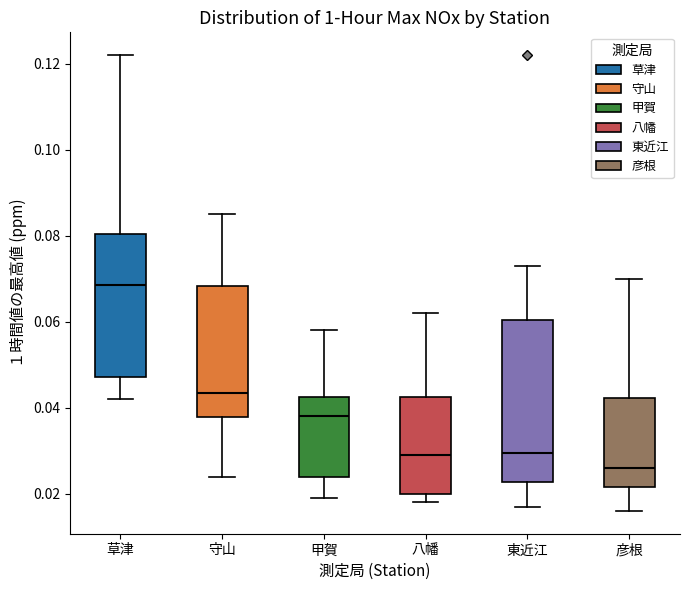

Reading left to right, read every box against the y-axis: the position of its median line, the range the box covers, and the ends of its whiskers. The values are not printed on the chart, so give them approximately, as read against the axis.

草津: median 0.068, box 0.048 to 0.080, whiskers 0.042 to 0.122
守山: median 0.044, box 0.038 to 0.068, whiskers 0.024 to 0.086
甲賀: median 0.038, box 0.024 to 0.042, whiskers 0.020 to 0.058
八幡: median 0.030, box 0.020 to 0.042, whiskers 0.018 to 0.062
東近江: median 0.030, box 0.022 to 0.060, whiskers 0.018 to 0.074
彦根: median 0.026, box 0.022 to 0.042, whiskers 0.016 to 0.070